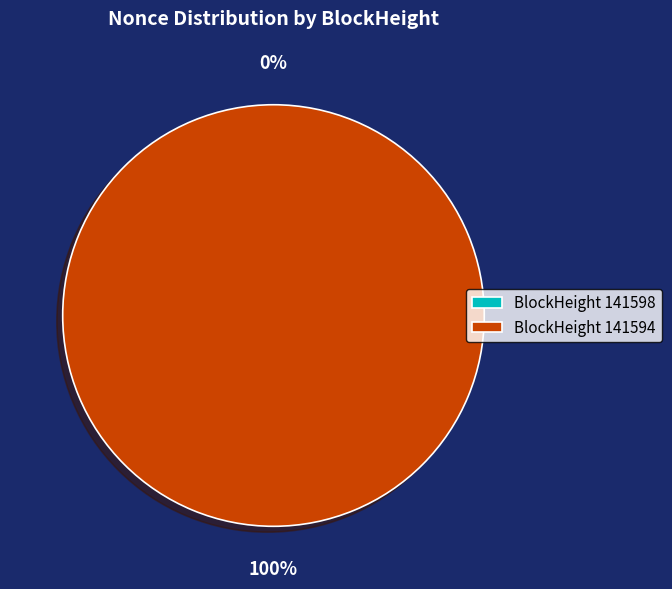

To the nearest percent, what is the average slice percentage?

50%